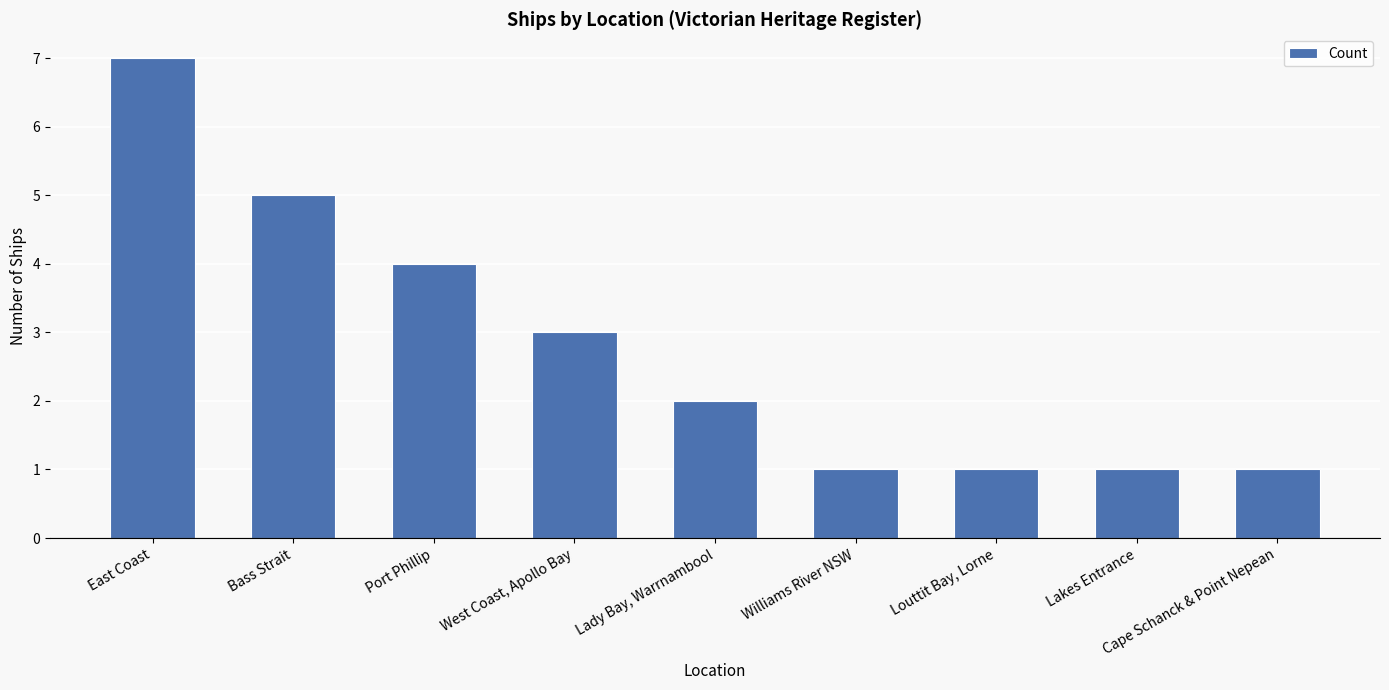

How many values are below 2?

4